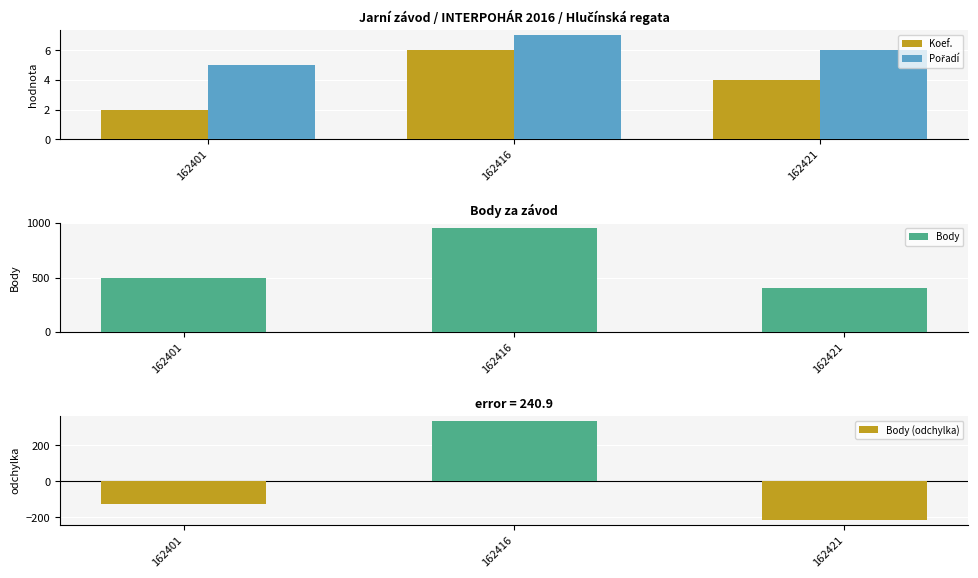

What is the total value across all series at 162421?

200.7